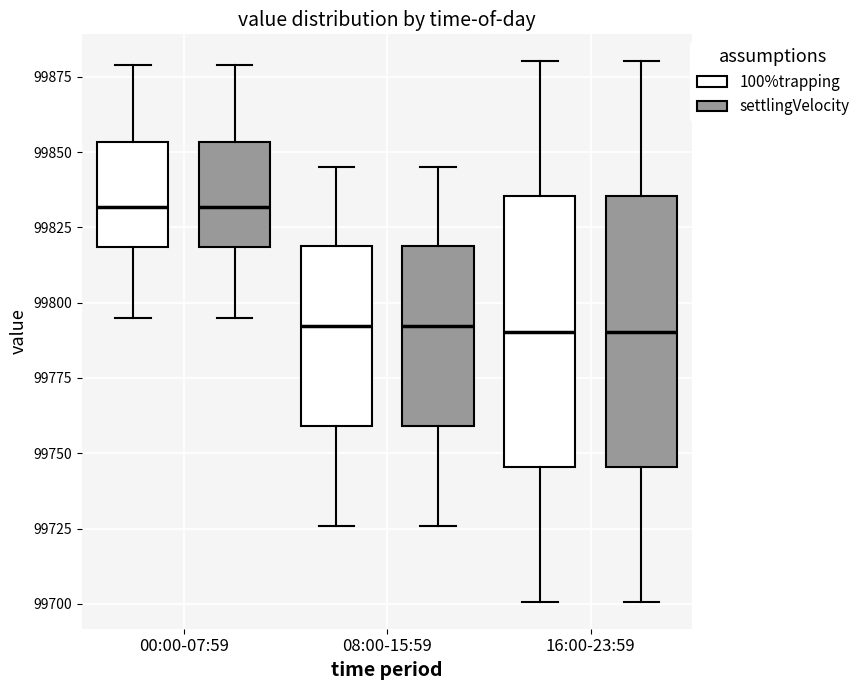

Reading left to right, read every box against the y-axis: the position of its median line, the range the box covers, and the ends of its whiskers. The values are not printed on the chart, so give them approximately, as read against the axis.

00:00-07:59 (100%trapping): median 99830, box 99820 to 99855, whiskers 99795 to 99880
00:00-07:59 (settlingVelocity): median 99830, box 99820 to 99855, whiskers 99795 to 99880
08:00-15:59 (100%trapping): median 99790, box 99760 to 99820, whiskers 99725 to 99845
08:00-15:59 (settlingVelocity): median 99790, box 99760 to 99820, whiskers 99725 to 99845
16:00-23:59 (100%trapping): median 99790, box 99745 to 99835, whiskers 99700 to 99880
16:00-23:59 (settlingVelocity): median 99790, box 99745 to 99835, whiskers 99700 to 99880